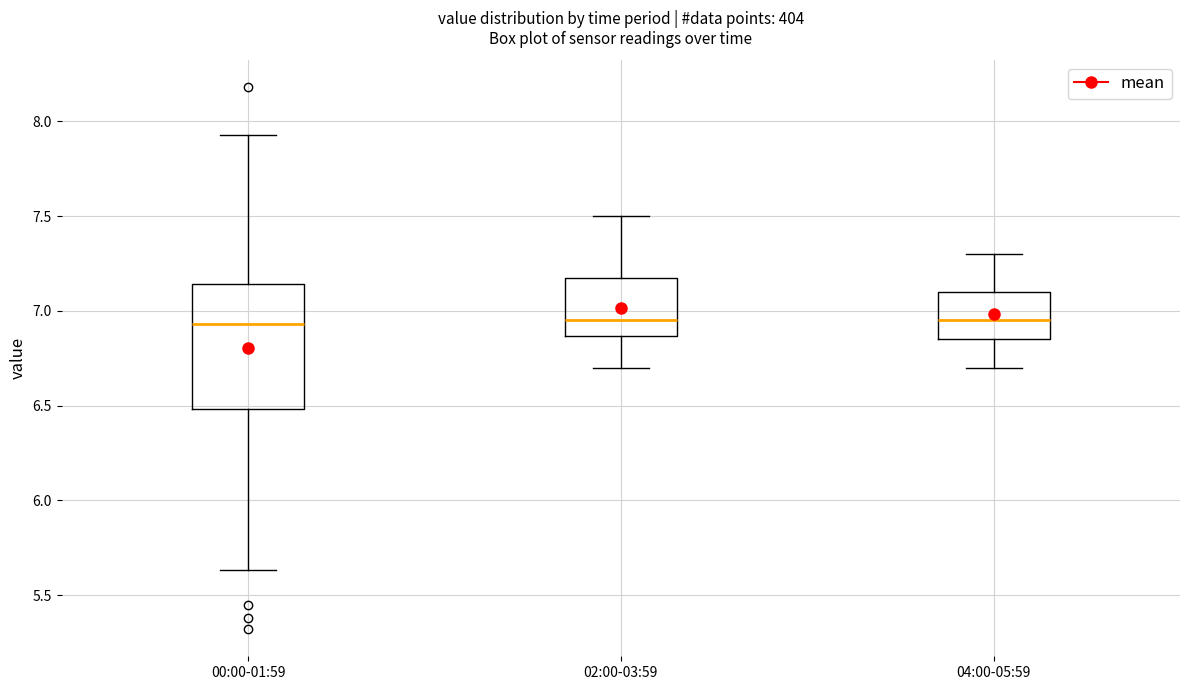

Reading left to right, read every box against the y-axis: the position of its median line, the range the box covers, and the ends of its whiskers. The values are not printed on the chart, so give them approximately, as read against the axis.

00:00-01:59: median 6.95, box 6.50 to 7.15, whiskers 5.65 to 7.95
02:00-03:59: median 6.95, box 6.85 to 7.20, whiskers 6.70 to 7.50
04:00-05:59: median 6.95, box 6.85 to 7.10, whiskers 6.70 to 7.30